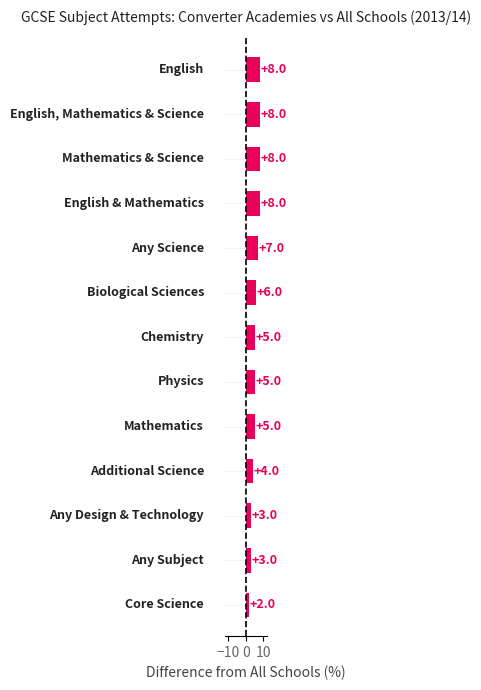

What is the greatest value displayed?

8